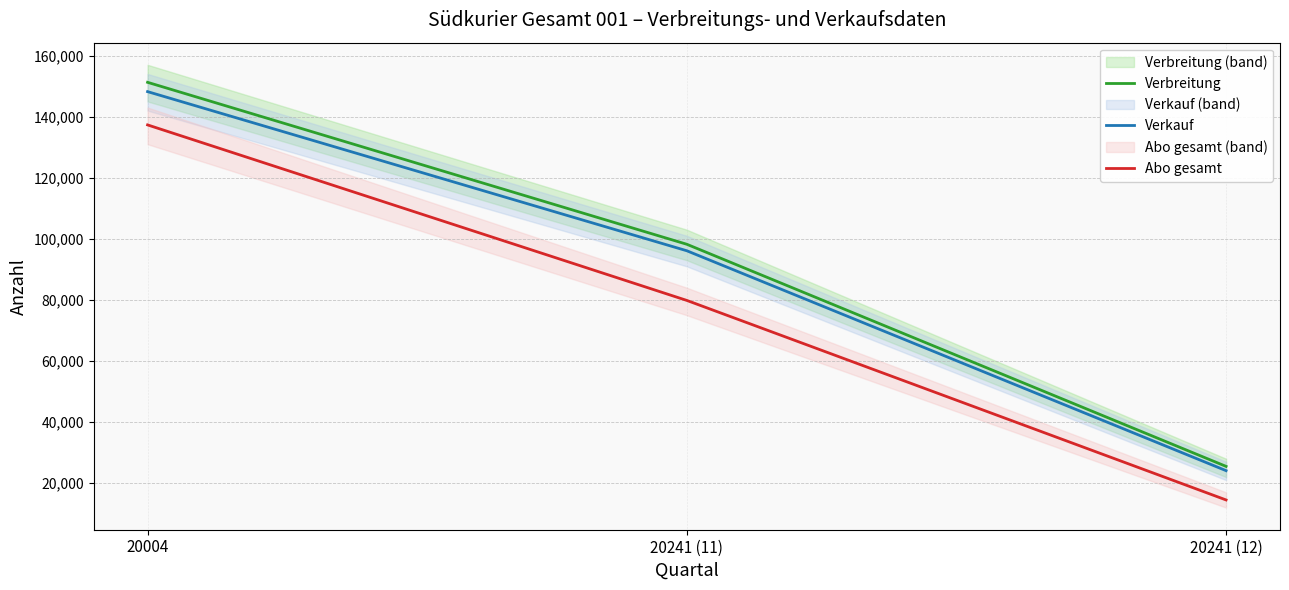

Count the number of categories in the chart.

3